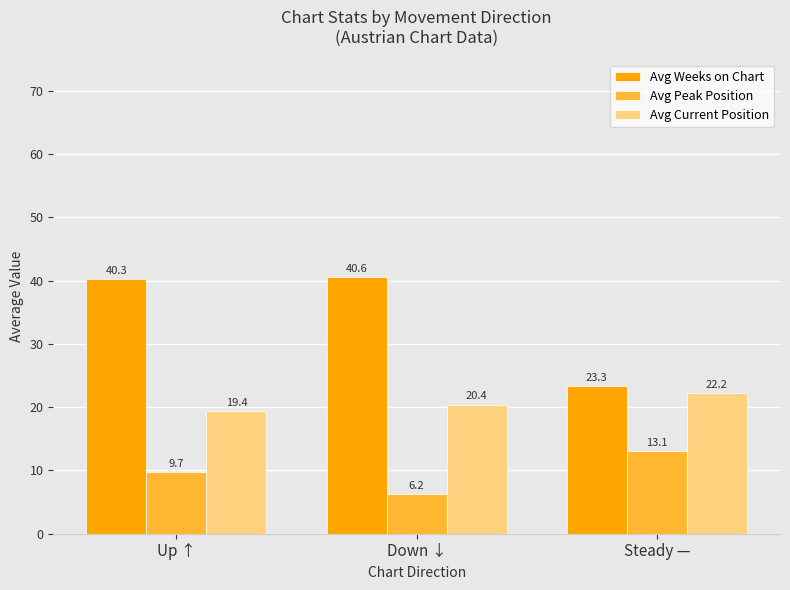

What is the value of the Avg Weeks on Chart bar at the 3rd from the left?

23.3